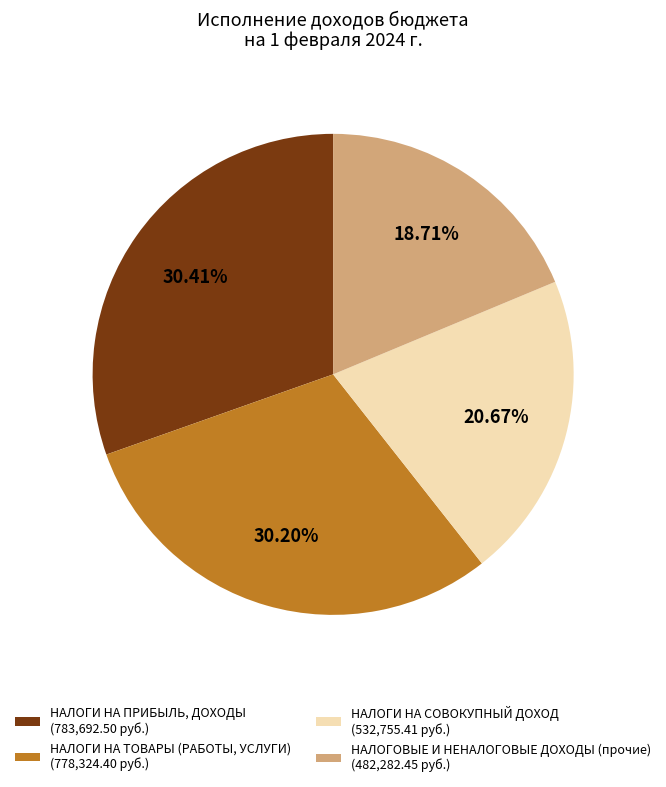

Is it true that НАЛОГИ НА ПРИБЫЛЬ, ДОХОДЫ is 37% of the pie?

False